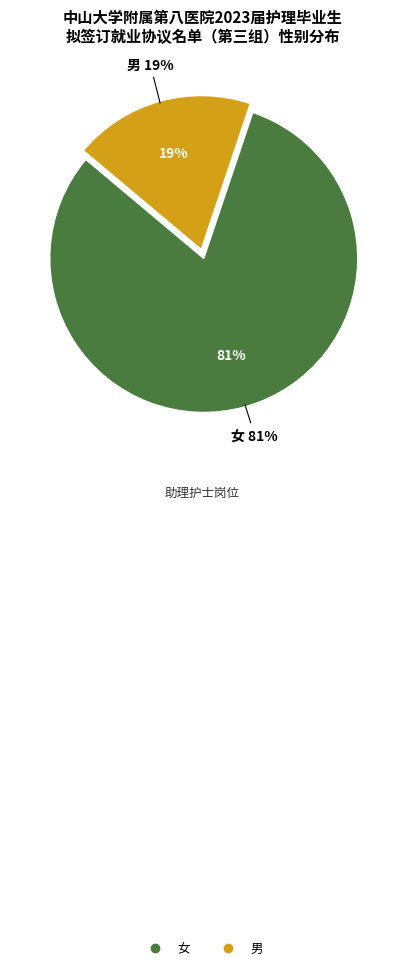

Is 男 the majority of the pie?

No